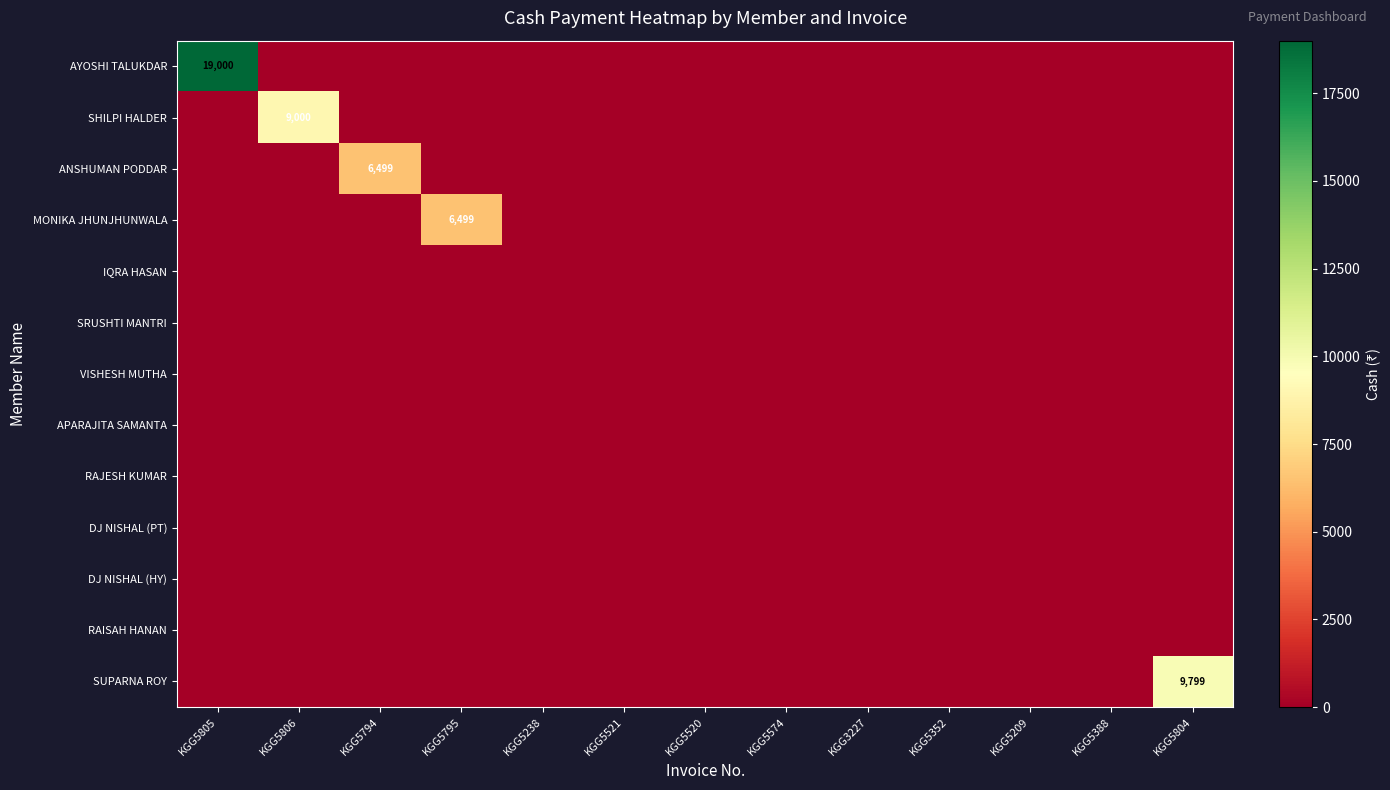

Is it true that MONIKA JHUNJHUNWALA equals 4283 at KGG5794?

False